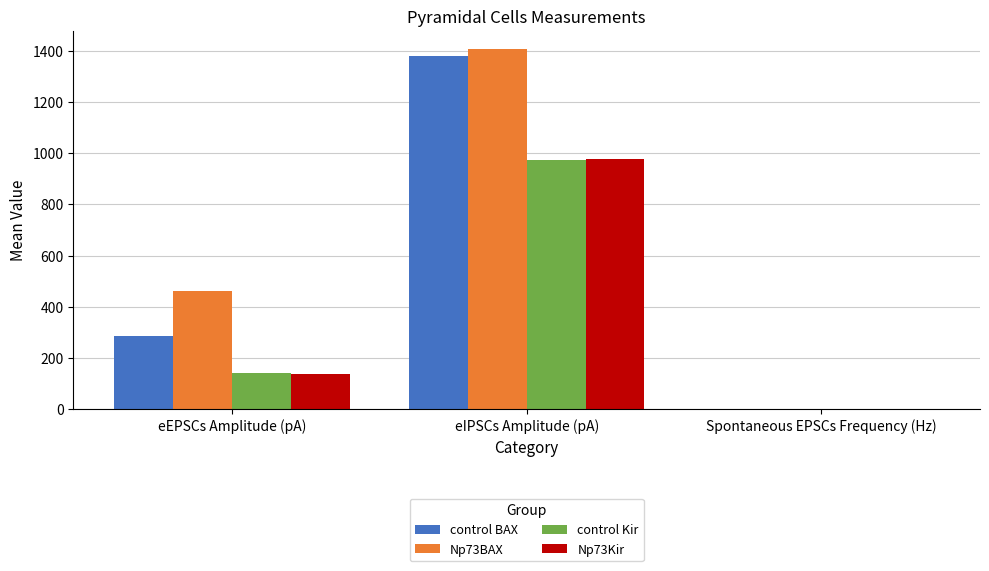

How many groups of bars are there?

3